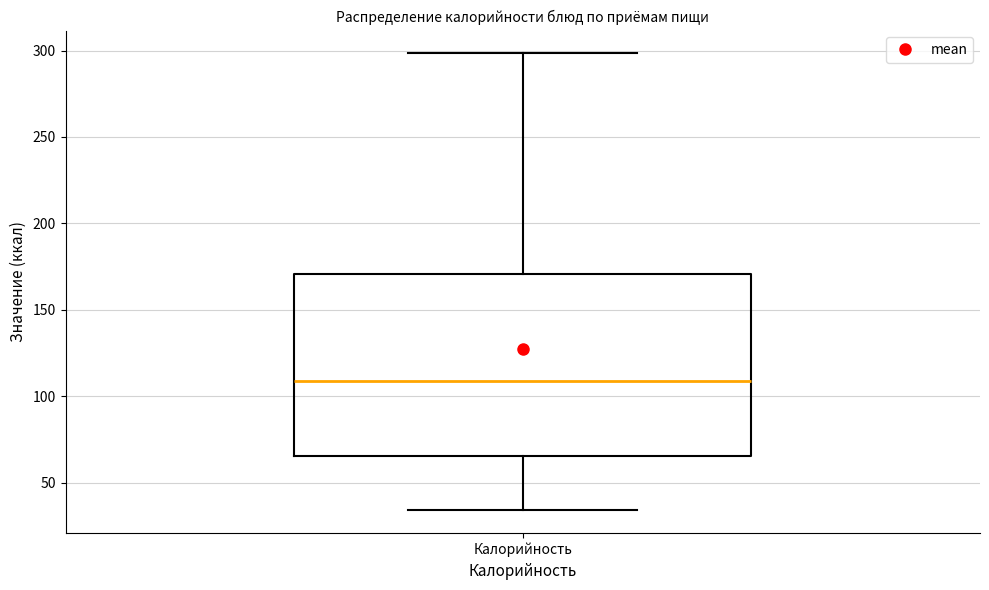

Read this box plot against the y-axis: the position of the median line, the range covered by the box, and the ends of both whiskers. The values are not printed on the chart, so give them approximately, as read against the axis.

median 110, box 65 to 170, whiskers 35 to 300